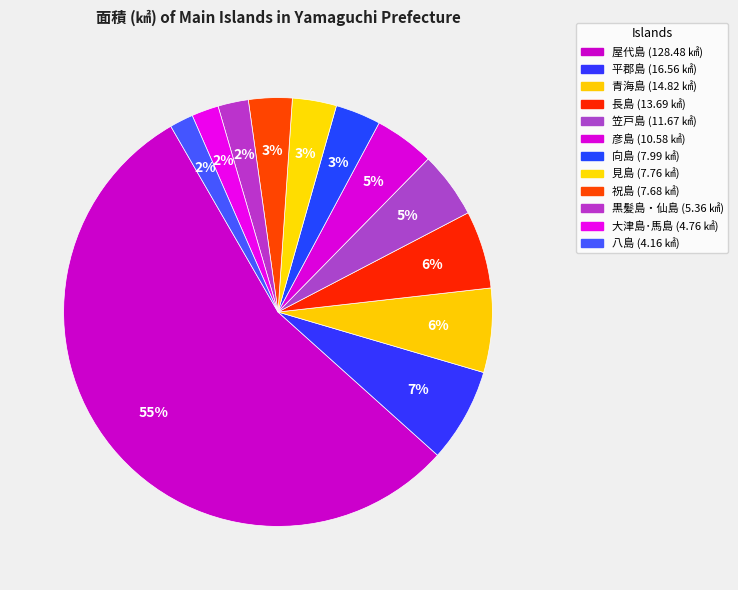

How many slices are in this pie chart?

12